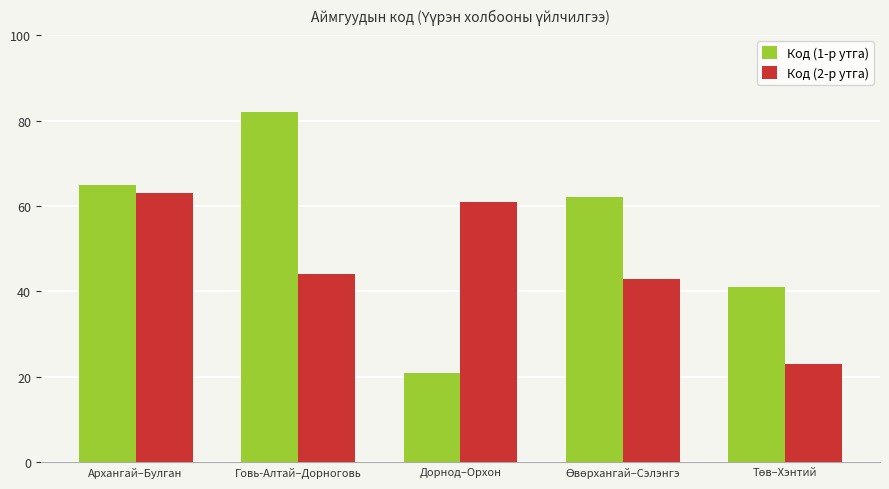

Does the chart contain stacked bars?

No